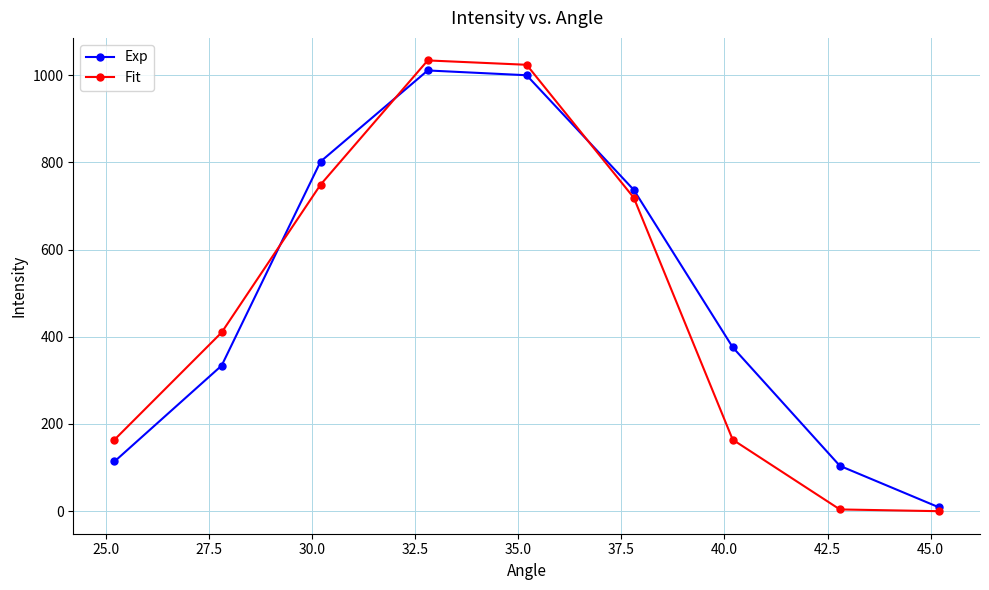

Which series has the widest spread of values?

Fit